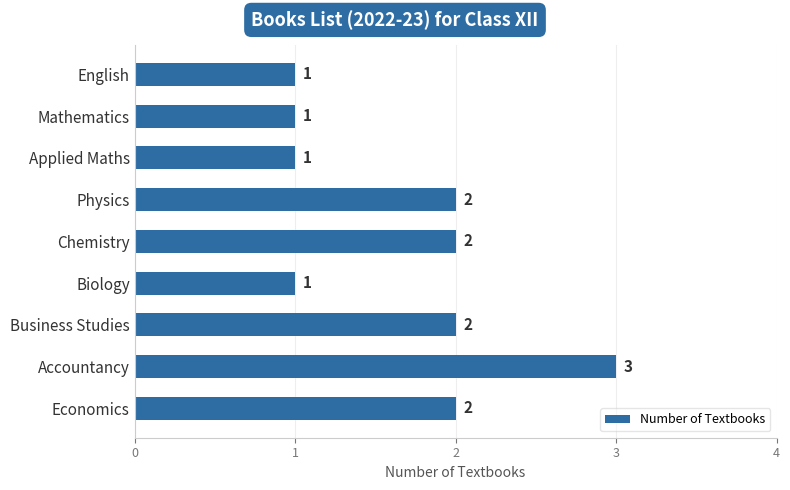

The value at Chemistry is 2. True or false?

True